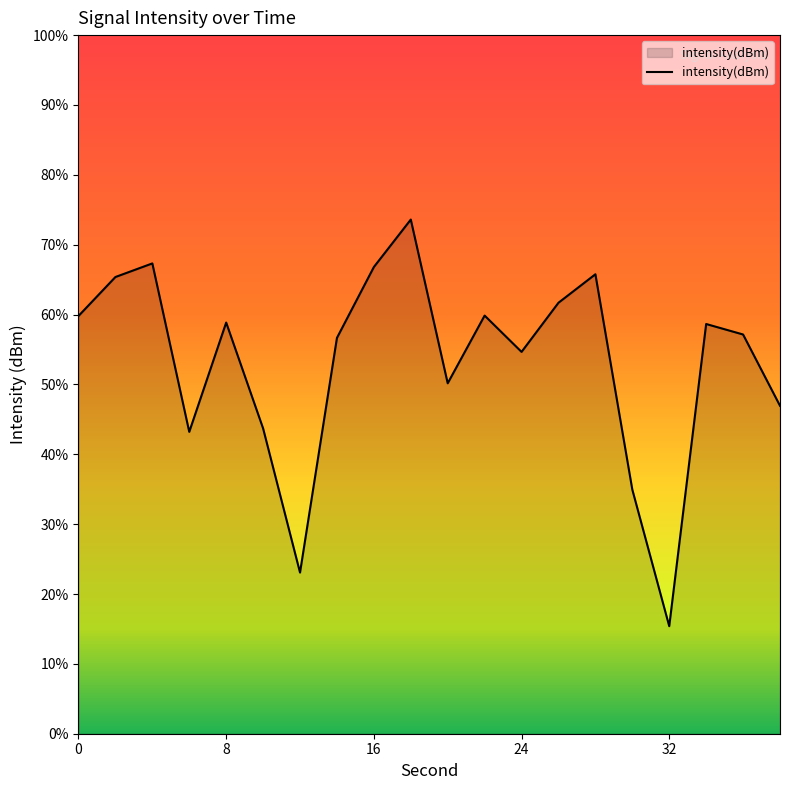

Does the chart display data point markers on the line(s)?

No